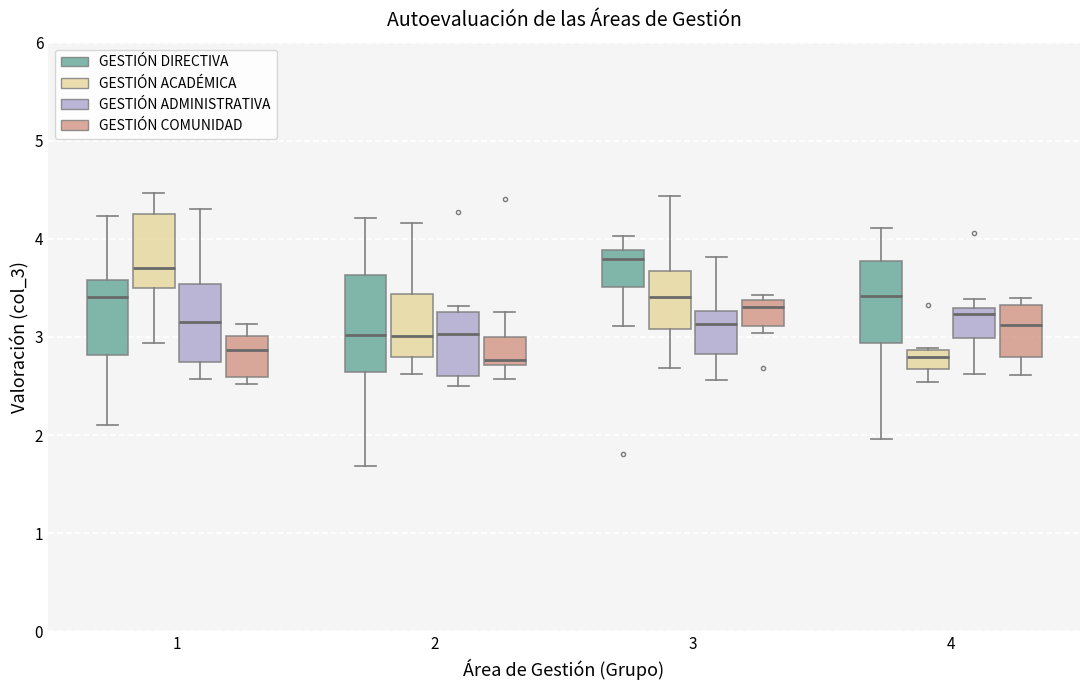

Comparing the boxes themselves (not the whiskers), which one is the tallest?

2 (GESTIÓN DIRECTIVA)